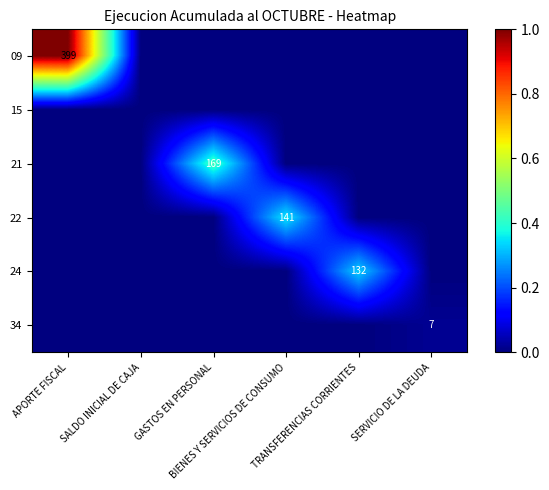

The value of 22 at TRANSFERENCIAS CORRIENTES is 0.1. True or false?

False